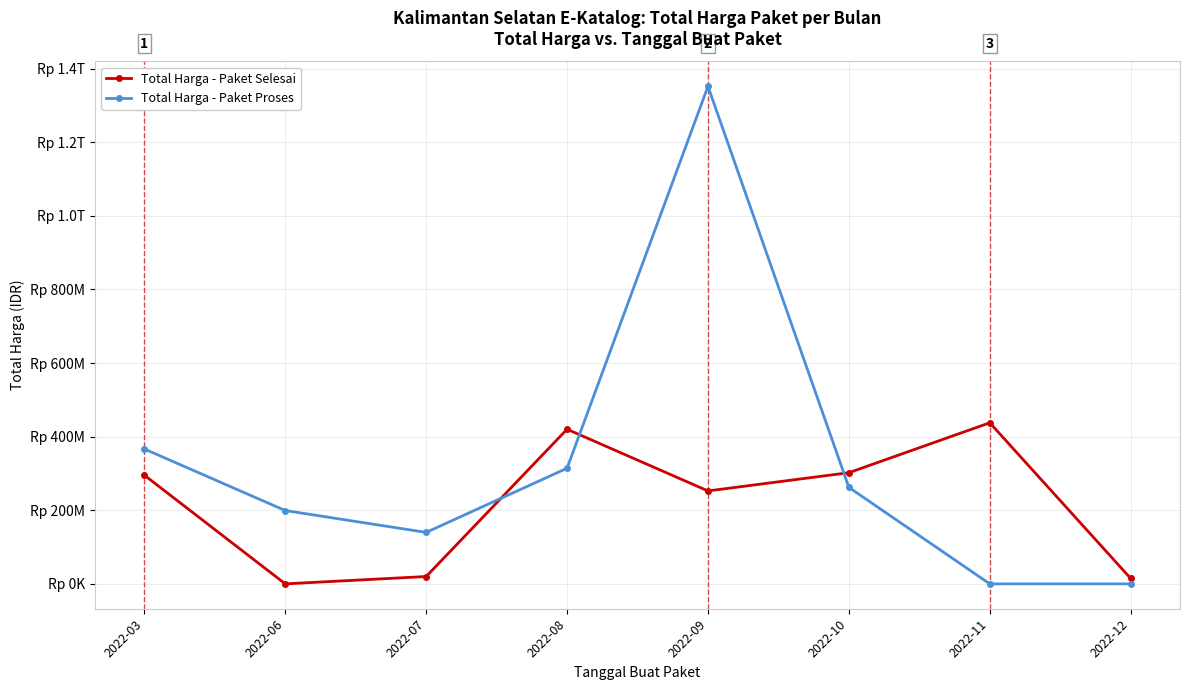

Which series has the widest spread of values?

Total Harga - Paket Proses